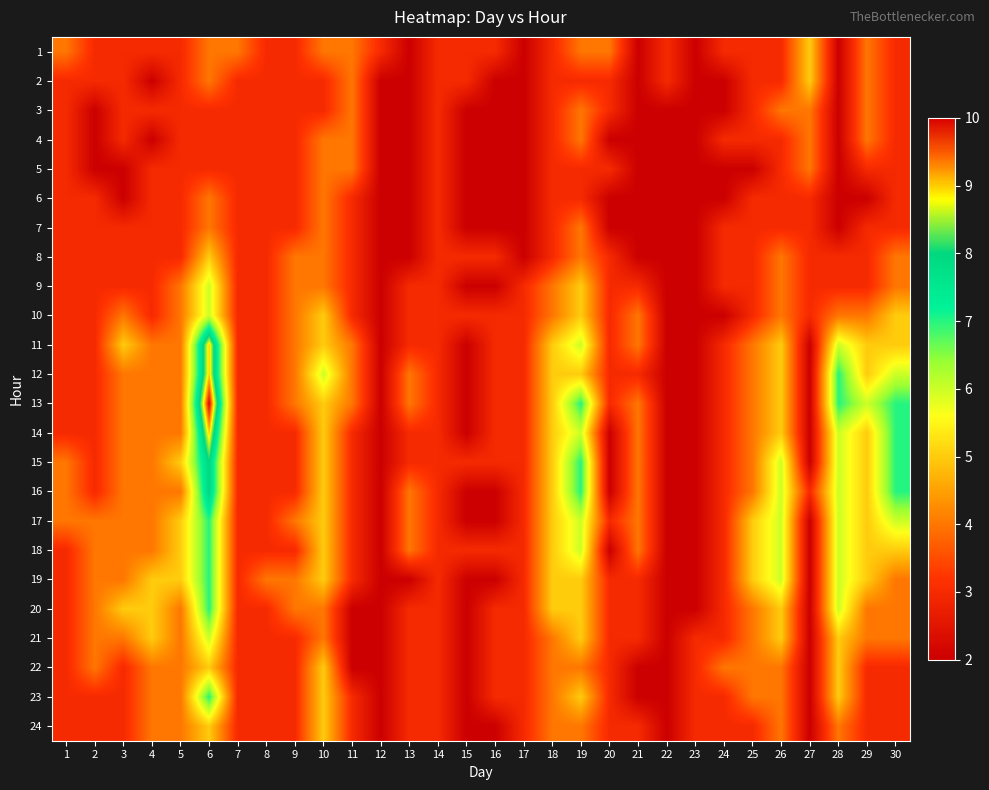

Reading left to right, what are all the values shown in this chart?

1: 1=4	2=3	3=3	4=3	5=3	6=4	7=4	8=3	9=3	10=4	11=4	12=3	13=2	14=3	15=3	16=3	17=2	18=3	19=4	20=4	21=2	22=3	23=2	24=3	25=3	26=3	27=5	28=2	29=4	30=3
2: 1=3	2=3	3=3	4=2	5=3	6=4	7=3	8=3	9=3	10=3	11=4	12=2	13=2	14=3	15=3	16=2	17=2	18=3	19=3	20=3	21=2	22=3	23=2	24=2	25=3	26=3	27=5	28=2	29=4	30=3
3: 1=3	2=2	3=3	4=3	5=3	6=3	7=3	8=3	9=3	10=3	11=4	12=2	13=2	14=3	15=2	16=2	17=2	18=3	19=4	20=3	21=2	22=2	23=2	24=2	25=3	26=4	27=4	28=2	29=4	30=3
4: 1=3	2=2	3=3	4=2	5=3	6=3	7=3	8=3	9=3	10=4	11=4	12=2	13=2	14=3	15=2	16=2	17=2	18=3	19=4	20=2	21=2	22=2	23=2	24=3	25=3	26=3	27=4	28=2	29=4	30=3
5: 1=3	2=2	3=2	4=3	5=3	6=3	7=3	8=3	9=3	10=4	11=4	12=2	13=2	14=3	15=2	16=2	17=2	18=3	19=3	20=3	21=2	22=2	23=2	24=2	25=2	26=3	27=4	28=2	29=3	30=3
6: 1=3	2=3	3=2	4=3	5=3	6=4	7=3	8=3	9=3	10=4	11=3	12=2	13=2	14=3	15=2	16=2	17=2	18=3	19=3	20=2	21=2	22=2	23=2	24=2	25=3	26=3	27=3	28=2	29=2	30=3
7: 1=3	2=3	3=3	4=3	5=3	6=4	7=3	8=3	9=3	10=4	11=3	12=2	13=2	14=3	15=2	16=2	17=2	18=3	19=4	20=2	21=2	22=2	23=2	24=3	25=3	26=3	27=3	28=2	29=3	30=3
8: 1=3	2=3	3=3	4=3	5=3	6=5	7=3	8=3	9=4	10=4	11=3	12=2	13=2	14=3	15=3	16=3	17=2	18=3	19=4	20=3	21=2	22=2	23=2	24=3	25=3	26=4	27=3	28=3	29=3	30=4
9: 1=3	2=3	3=3	4=3	5=4	6=6	7=3	8=3	9=4	10=4	11=3	12=2	13=3	14=3	15=2	16=2	17=3	18=4	19=5	20=3	21=3	22=2	23=2	24=3	25=3	26=4	27=3	28=3	29=3	30=4
10: 1=3	2=3	3=4	4=3	5=4	6=6	7=3	8=3	9=4	10=5	11=3	12=2	13=3	14=3	15=3	16=3	17=3	18=4	19=5	20=3	21=4	22=2	23=2	24=2	25=3	26=4	27=3	28=4	29=4	30=5
11: 1=3	2=3	3=5	4=4	5=4	6=9	7=3	8=3	9=4	10=5	11=4	12=2	13=3	14=3	15=2	16=3	17=3	18=5	19=6	20=3	21=4	22=2	23=2	24=3	25=4	26=5	27=2	28=6	29=5	30=5
12: 1=3	2=3	3=4	4=4	5=4	6=9	7=3	8=3	9=4	10=6	11=4	12=2	13=4	14=3	15=2	16=3	17=3	18=5	19=5	20=3	21=3	22=2	23=2	24=3	25=4	26=5	27=2	28=7	29=5	30=6
13: 1=3	2=3	3=4	4=4	5=4	6=10	7=3	8=3	9=4	10=5	11=4	12=2	13=4	14=3	15=2	16=3	17=3	18=5	19=7	20=3	21=4	22=2	23=2	24=3	25=4	26=5	27=2	28=7	29=6	30=7
14: 1=3	2=3	3=4	4=4	5=4	6=9	7=3	8=3	9=3	10=5	11=3	12=2	13=3	14=3	15=2	16=3	17=3	18=5	19=6	20=2	21=4	22=2	23=2	24=3	25=4	26=5	27=2	28=6	29=5	30=7
15: 1=4	2=3	3=4	4=4	5=5	6=8	7=3	8=3	9=3	10=5	11=3	12=2	13=3	14=3	15=3	16=3	17=3	18=5	19=7	20=2	21=4	22=2	23=2	24=3	25=4	26=6	27=2	28=6	29=5	30=7
16: 1=4	2=3	3=4	4=4	5=4	6=8	7=3	8=3	9=3	10=5	11=3	12=2	13=4	14=3	15=2	16=2	17=3	18=5	19=7	20=2	21=4	22=2	23=2	24=3	25=4	26=6	27=3	28=6	29=5	30=7
17: 1=4	2=4	3=4	4=4	5=5	6=7	7=3	8=3	9=4	10=5	11=3	12=2	13=4	14=3	15=2	16=2	17=3	18=5	19=6	20=3	21=4	22=2	23=2	24=3	25=5	26=6	27=2	28=6	29=5	30=6
18: 1=3	2=4	3=4	4=4	5=5	6=7	7=3	8=3	9=3	10=5	11=3	12=2	13=4	14=3	15=3	16=3	17=3	18=5	19=6	20=2	21=4	22=2	23=2	24=3	25=5	26=6	27=2	28=6	29=5	30=5
19: 1=3	2=4	3=4	4=5	5=5	6=7	7=3	8=4	9=4	10=5	11=3	12=2	13=2	14=3	15=2	16=2	17=3	18=5	19=5	20=3	21=3	22=2	23=2	24=3	25=5	26=6	27=2	28=6	29=5	30=4
20: 1=3	2=4	3=5	4=5	5=4	6=7	7=3	8=3	9=4	10=4	11=2	12=2	13=3	14=3	15=2	16=3	17=3	18=5	19=5	20=3	21=3	22=2	23=2	24=3	25=4	26=5	27=2	28=6	29=4	30=4
21: 1=3	2=4	3=4	4=5	5=4	6=6	7=3	8=3	9=3	10=4	11=2	12=2	13=3	14=3	15=2	16=3	17=3	18=4	19=5	20=3	21=3	22=2	23=3	24=3	25=4	26=5	27=2	28=5	29=4	30=4
22: 1=3	2=4	3=3	4=4	5=4	6=5	7=3	8=3	9=3	10=5	11=2	12=2	13=3	14=3	15=2	16=3	17=3	18=4	19=4	20=3	21=2	22=2	23=3	24=4	25=4	26=4	27=2	28=5	29=3	30=3
23: 1=3	2=3	3=3	4=4	5=4	6=7	7=3	8=3	9=3	10=5	11=3	12=2	13=3	14=3	15=2	16=3	17=3	18=4	19=5	20=3	21=2	22=2	23=3	24=3	25=4	26=4	27=2	28=5	29=3	30=3
24: 1=3	2=3	3=3	4=4	5=4	6=5	7=3	8=3	9=3	10=5	11=3	12=2	13=3	14=3	15=2	16=2	17=3	18=4	19=4	20=3	21=3	22=2	23=3	24=3	25=3	26=4	27=2	28=4	29=3	30=3